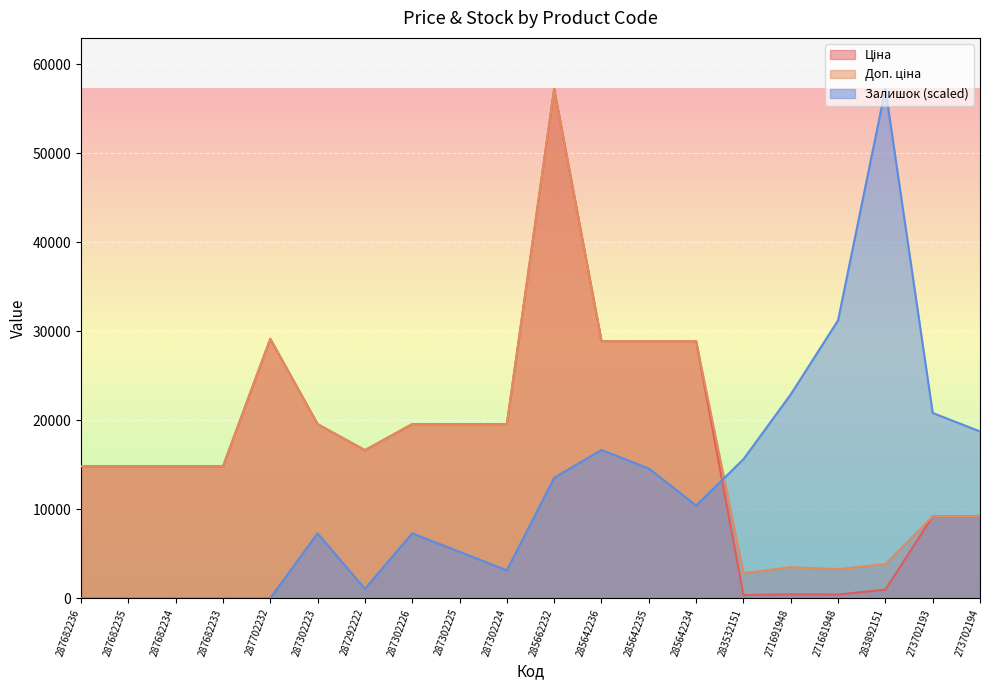

Reading left to right, what are all the values shown in this chart?

Ціна: 287682236=14817.6	287682235=14817.6	287682234=14817.6	287682233=14817.6	287702232=29152.3	287302223=19564.9	287292222=16636.8	287302226=19564.9	287302225=19564.9	287302224=19564.9	285662232=57258.0	285642236=28901.7	285642235=28901.7	285642234=28901.7	283532151=352.6	271691948=434.3	271681948=408.2	283892151=958.4	273702193=9196.3	273702194=9196.3
Доп. ціна: 287682236=14817.6	287682235=14817.6	287682234=14817.6	287682233=14817.6	287702232=29152.3	287302223=19564.9	287292222=16636.8	287302226=19564.9	287302225=19564.9	287302224=19564.9	285662232=57258.0	285642236=28901.7	285642235=28901.7	285642234=28901.7	283532151=2821.2	271691948=3474.1	271681948=3265.8	283892151=3833.8	273702193=9196.3	273702194=9196.3
Залишок: 287682236=0.0	287682235=0.0	287682234=0.0	287682233=0.0	287702232=0.0	287302223=7287.4	287292222=1041.1	287302226=7287.4	287302225=5205.3	287302224=3123.2	285662232=13533.7	285642236=16656.9	285642235=14574.8	285642234=10410.5	283532151=15615.8	271691948=22903.2	271681948=31231.6	283892151=57258.0	273702193=20821.1	273702194=18739.0